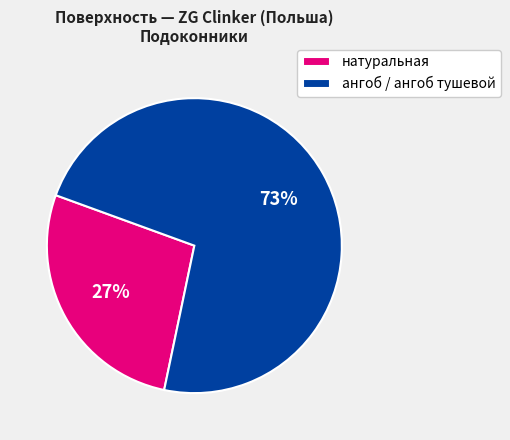

To the nearest percent, what is the average slice percentage?

50%